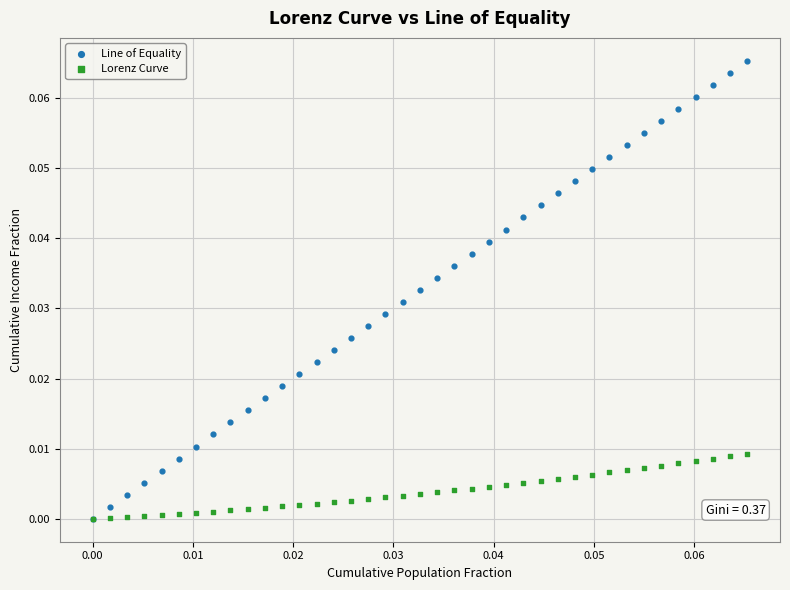

Which series contains the highest Y value?

Line of Equality